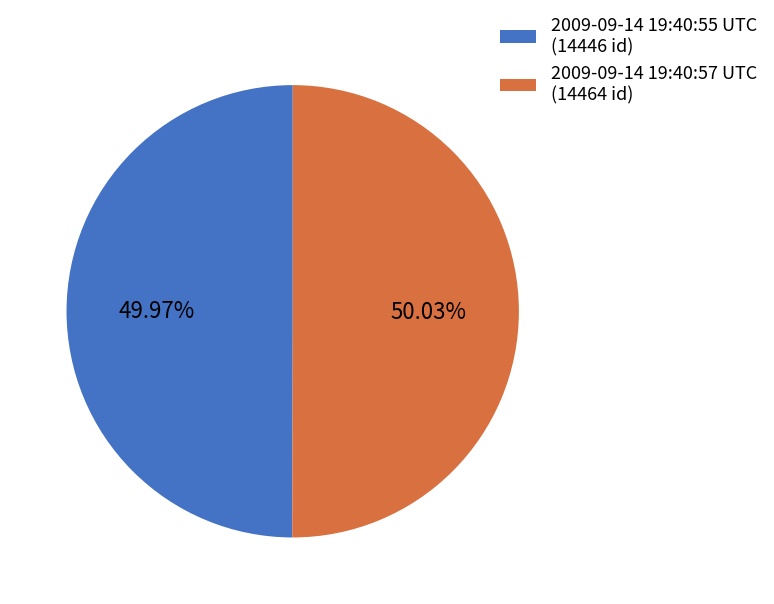

Is the sum of 2009-09-14 19:40:57 UTC and 2009-09-14 19:40:55 UTC greater than half?

Yes